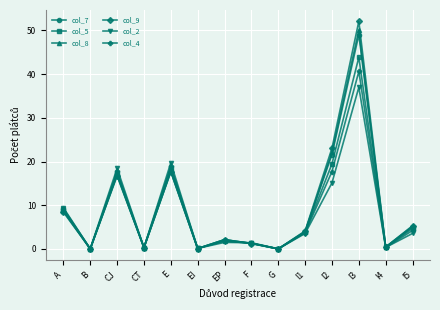

What is the total value across all series at CT?

1.9